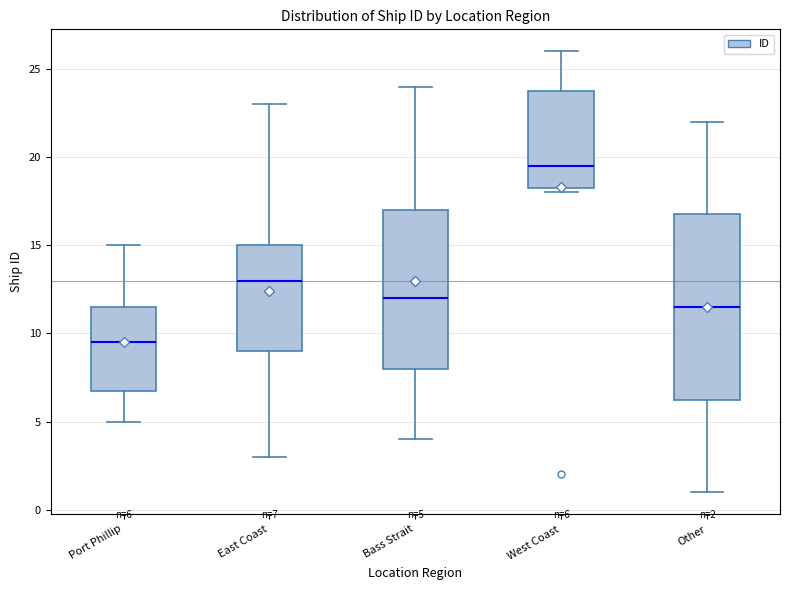

Which box is the tallest, from its lower edge to its upper edge?

Other